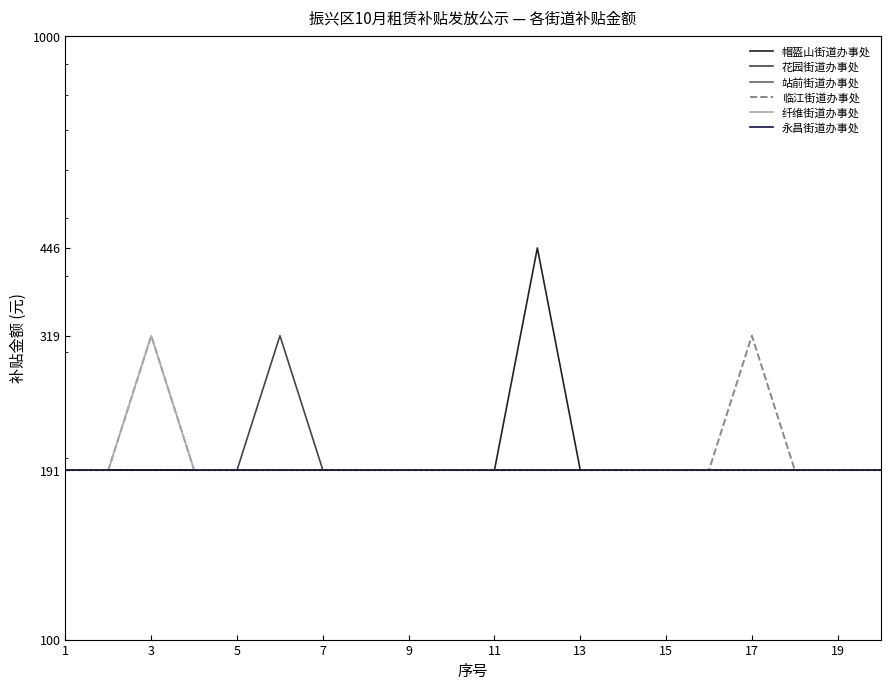

What value does the 纤维街道办事处 series have at 15?

191